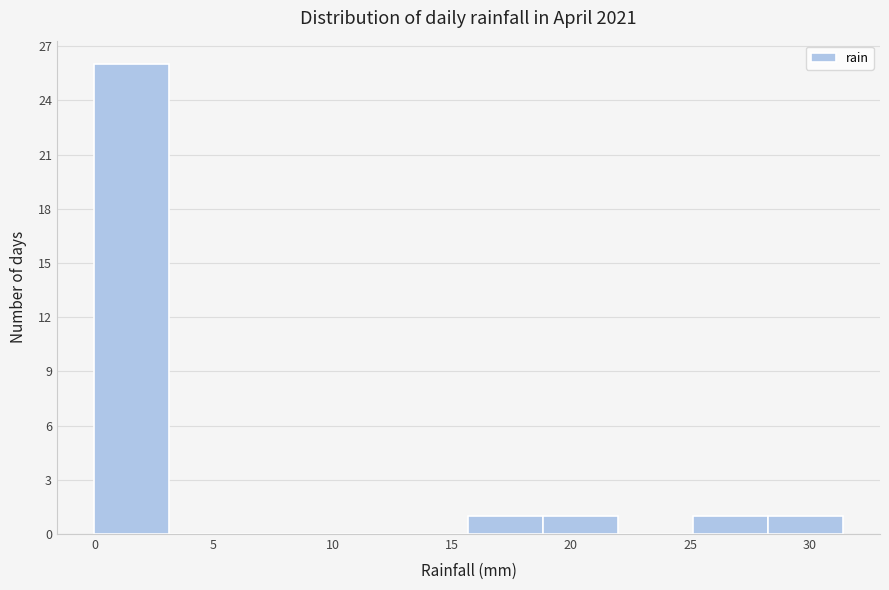

How tall is the bar that spans 25.0 to 28.5 on the x-axis? Neither the bar edges nor the heights are printed on the chart, so give them approximately, as read against the axes.

1